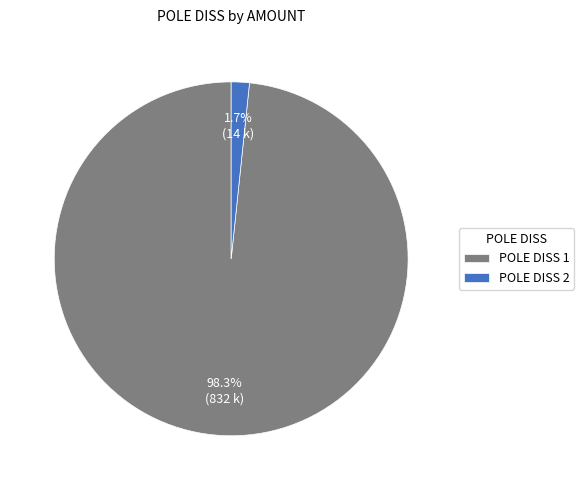

What is the smallest slice in the pie chart?

POLE DISS 2